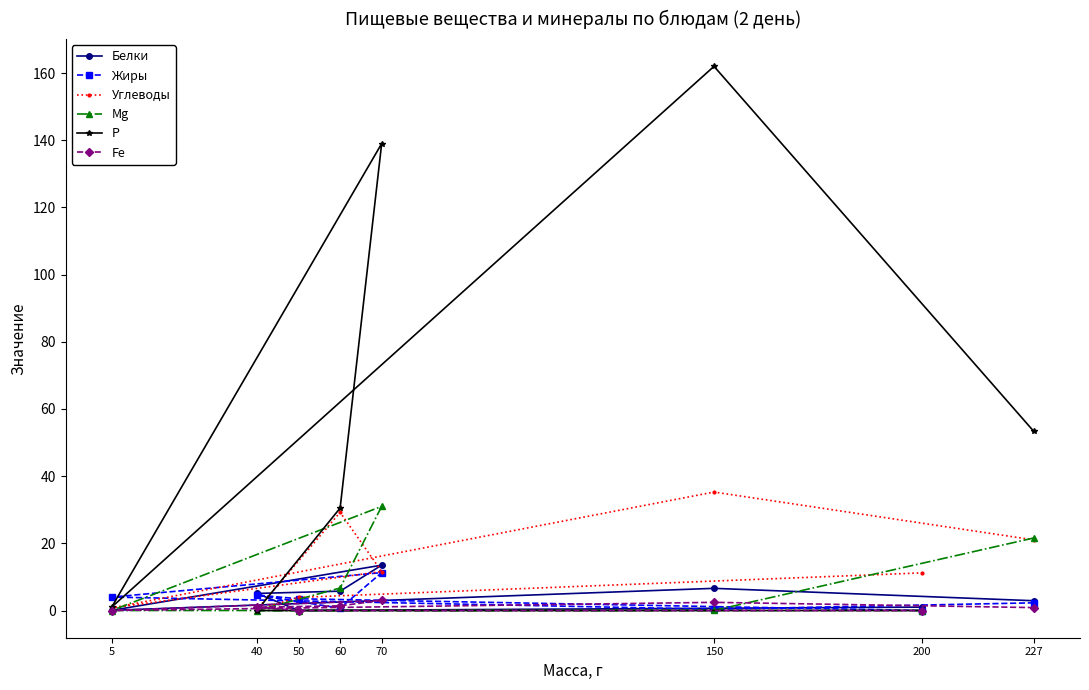

What is the difference between the maximum and minimum values in the Mg series?

31.0